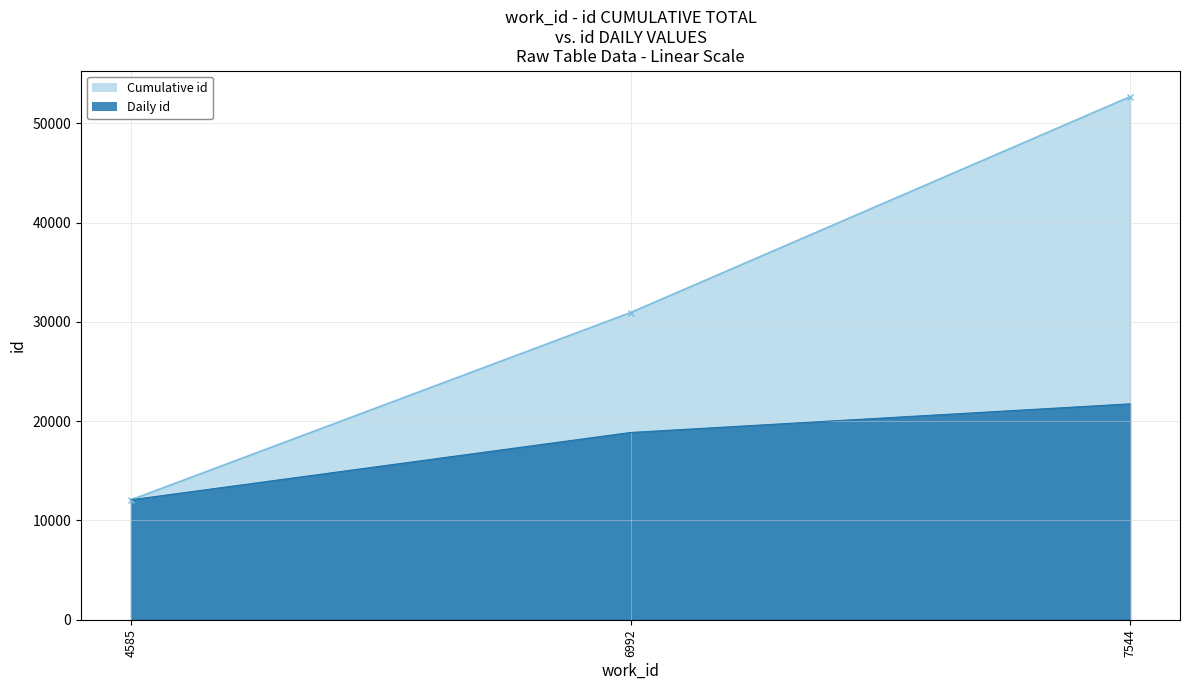

True or false: the data shows 18864 at 6992.

True